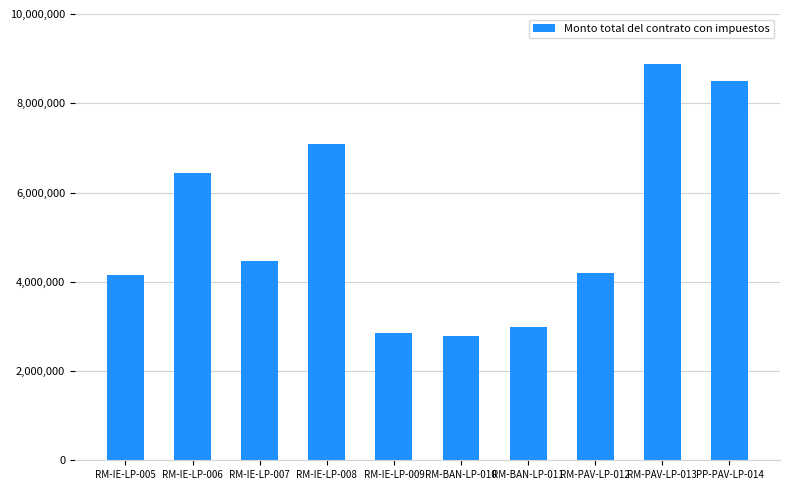

The value at PP-PAV-LP-014 is 4298759.7. True or false?

False